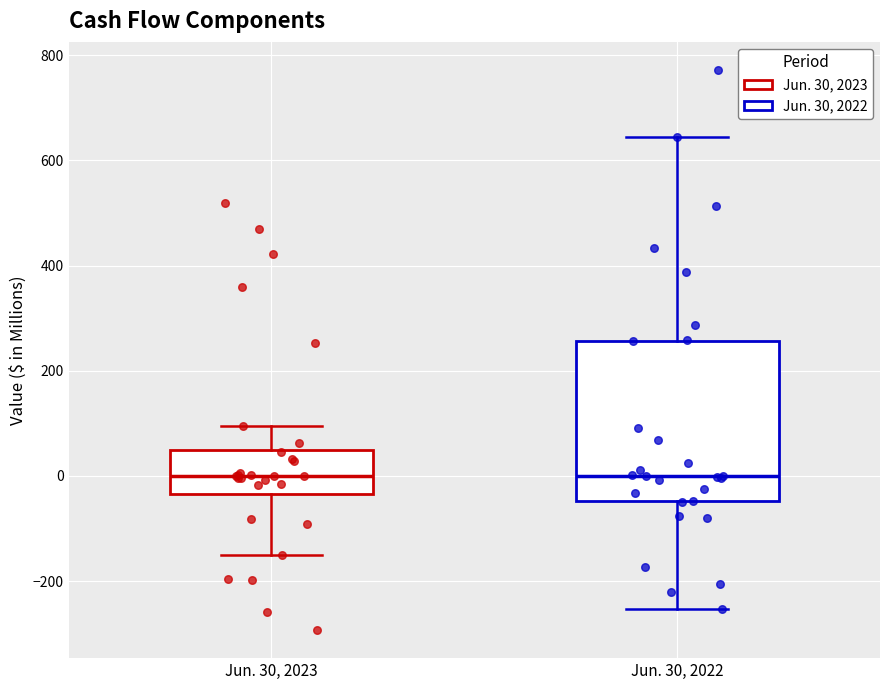

Reading left to right, read every box against the y-axis: the position of its median line, the range the box covers, and the ends of its whiskers. The values are not printed on the chart, so give them approximately, as read against the axis.

Jun. 30, 2023: median 0, box -40 to 40, whiskers -140 to 100
Jun. 30, 2022: median 0, box -40 to 260, whiskers -260 to 640